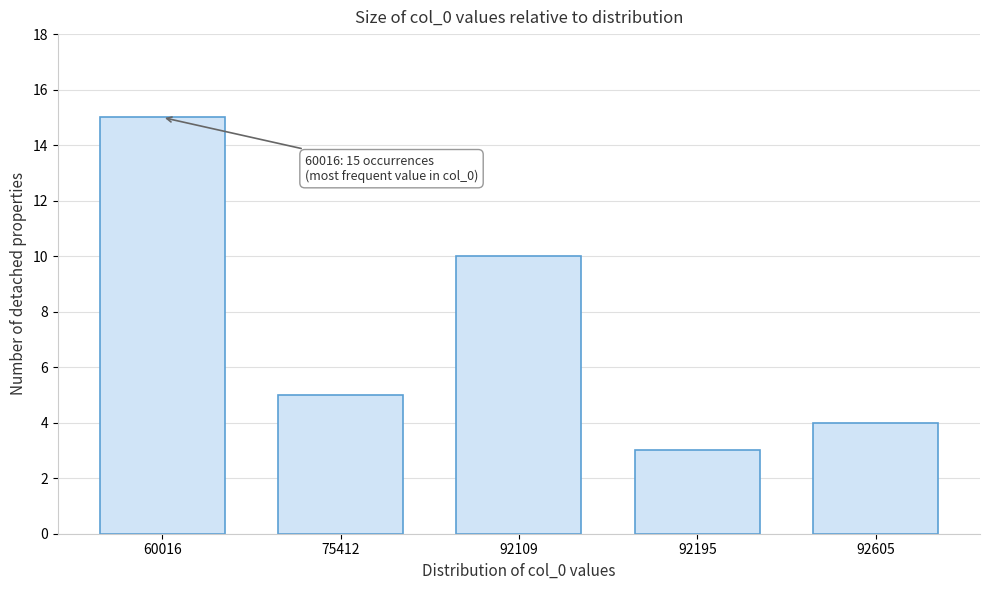

Reading left to right, what are all the values shown in this chart?

60016=15	75412=5	92109=10	92195=3	92605=4